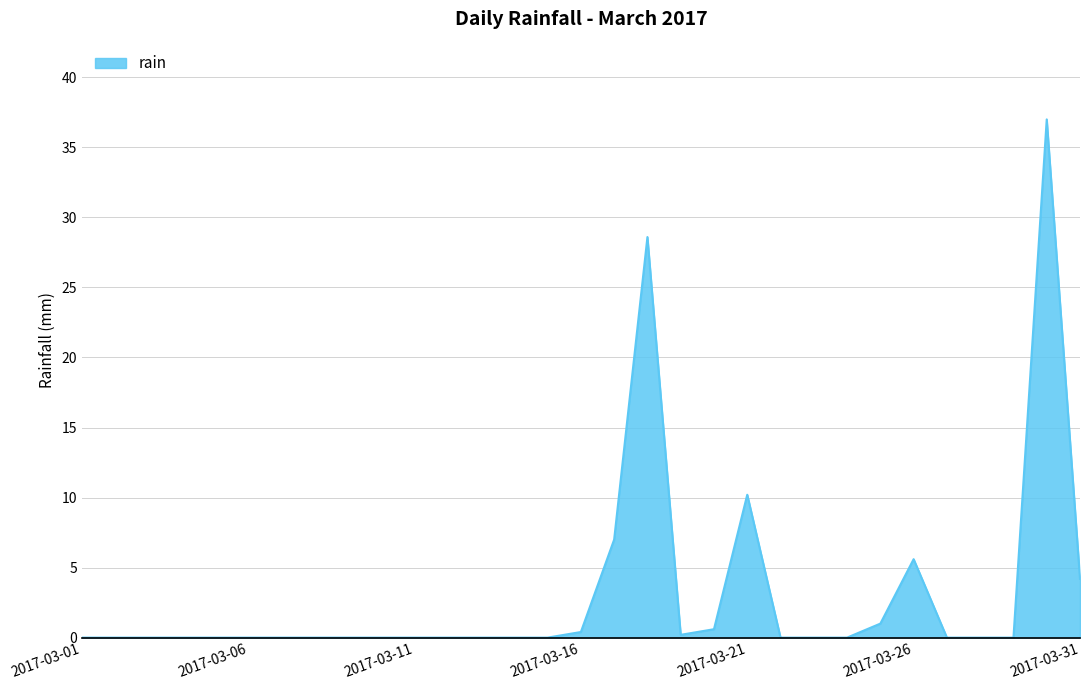

What is the maximum value shown in the chart?

37.0